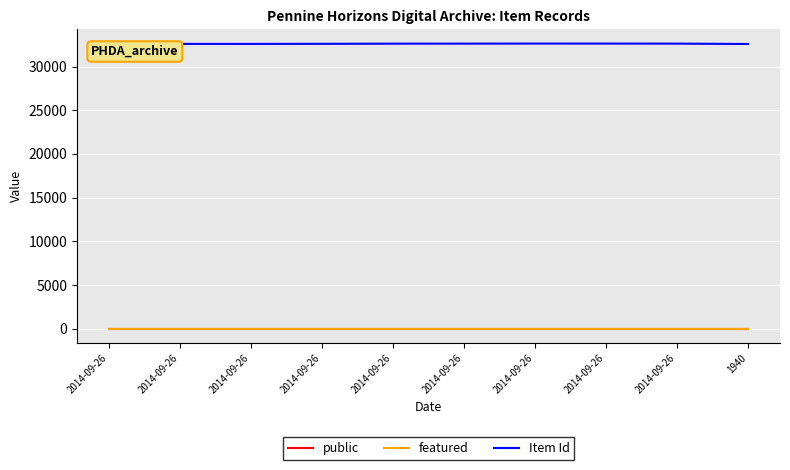

Reading left to right, what are all the values shown in this chart?

public: 1	1	1	1	1	1	1	1	1	1
featured: 0	0	0	0	0	0	0	0	0	0
Item Id: 32597	32599	32596	32606	32624	32628	32635	32634	32629	32587